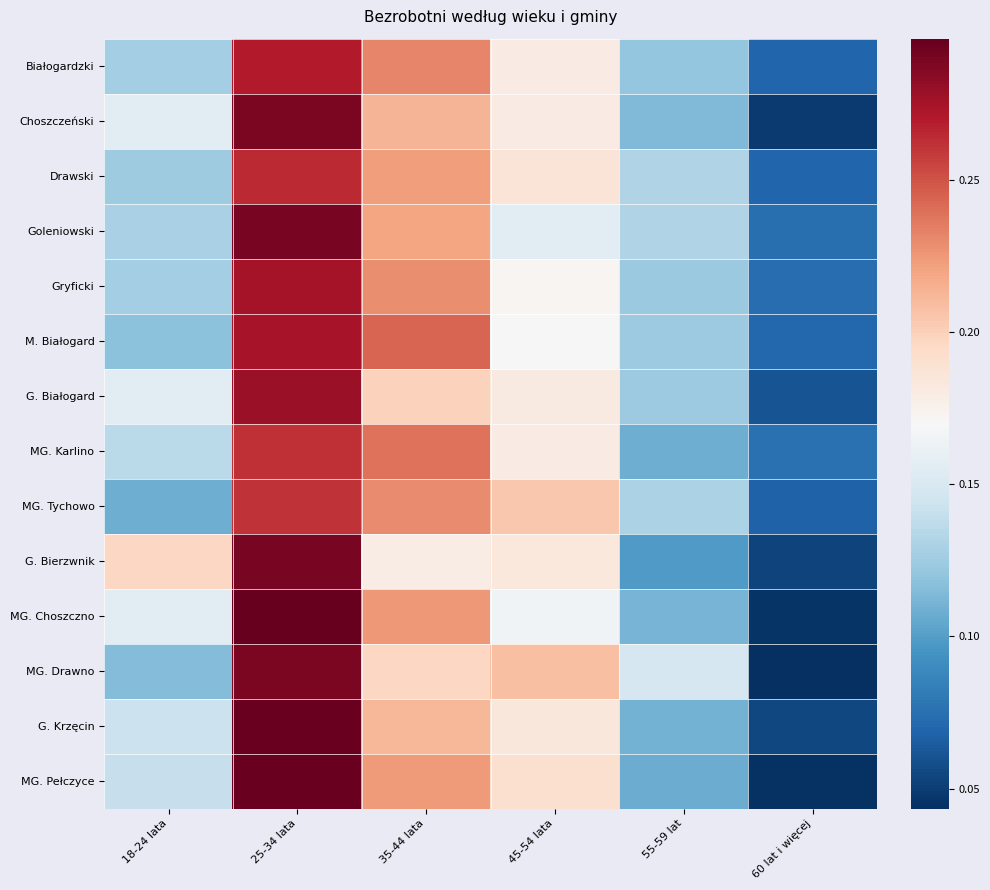

Between 25-34 lata and 18-24 lata, which is larger?

25-34 lata